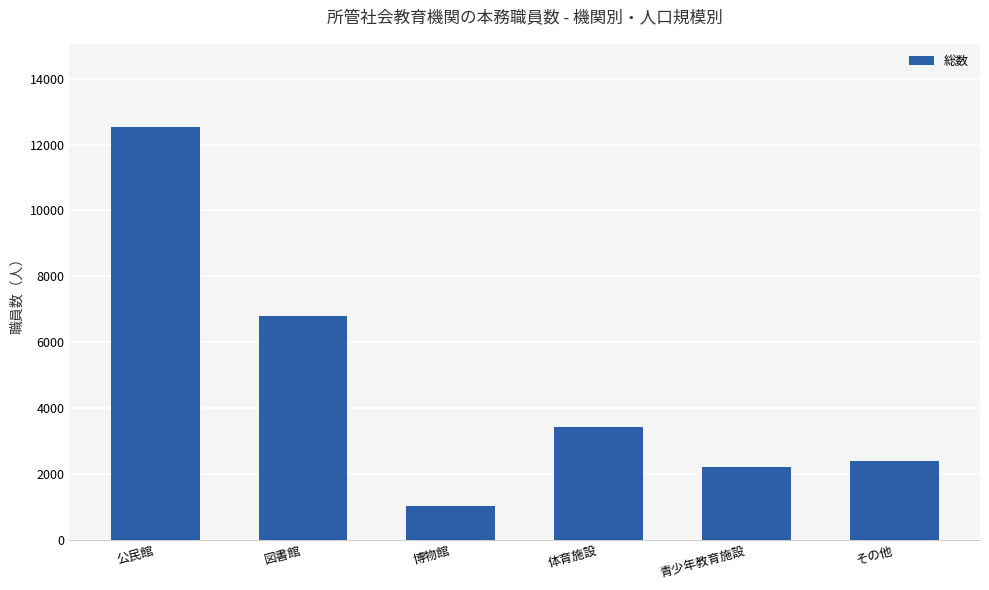

True or false: the data shows 2215 at 青少年教育施設.

True